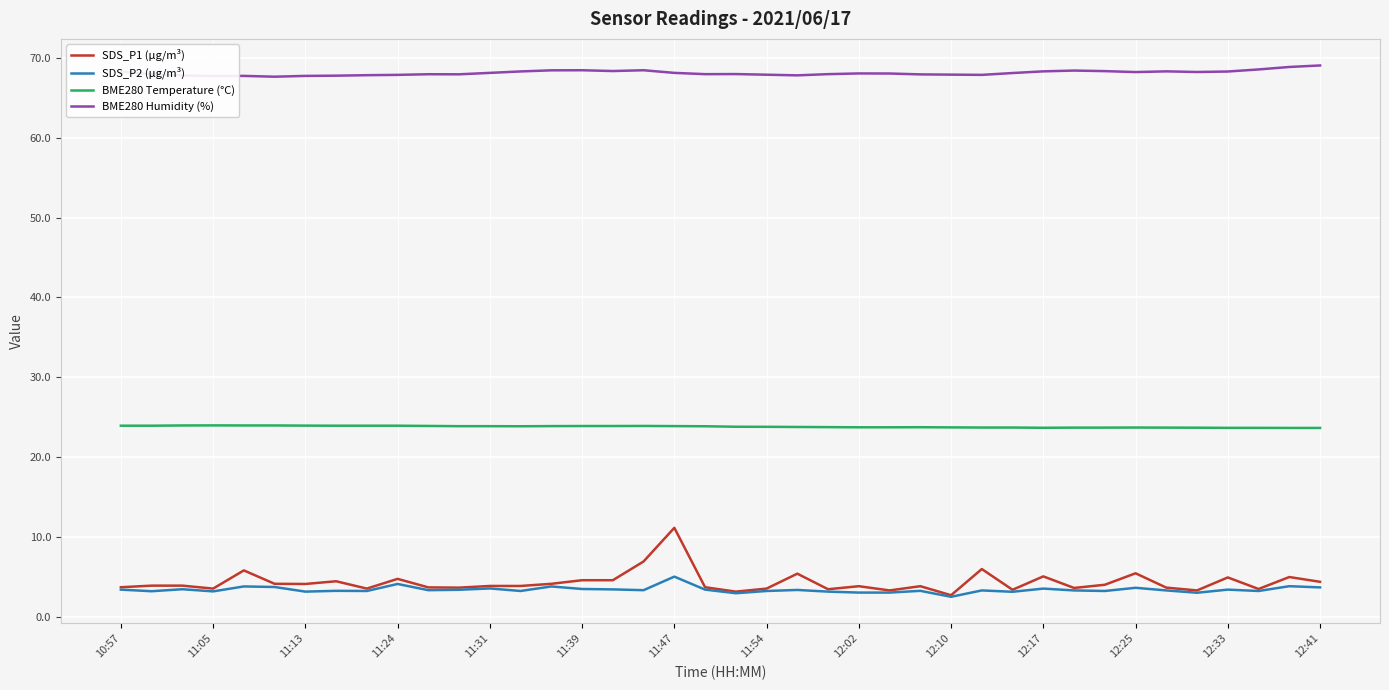

List the series in order of their peak value, highest first.

BME280 Humidity (%), BME280 Temperature (°C), SDS_P1 (µg/m³), SDS_P2 (µg/m³)